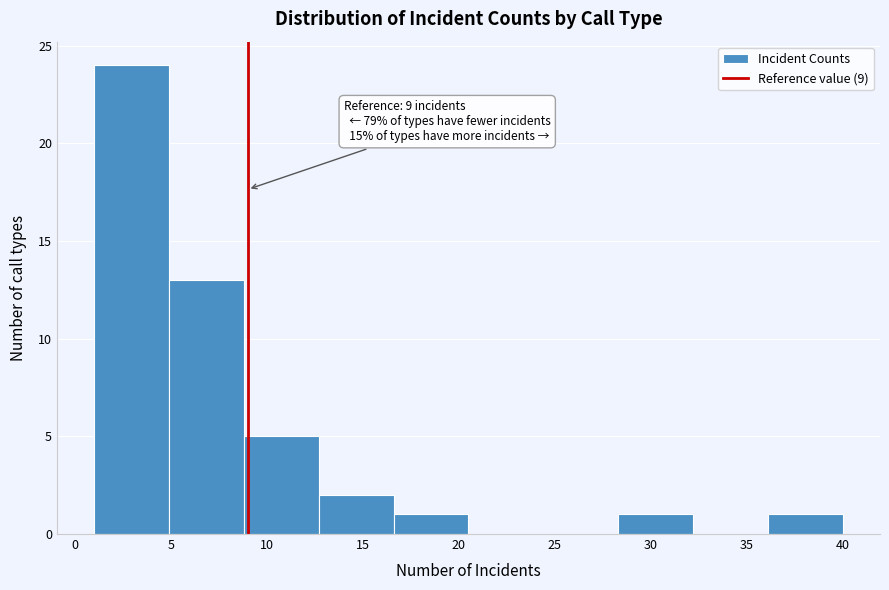

Which range on the x-axis has the tallest bar?

1.0 to 4.9